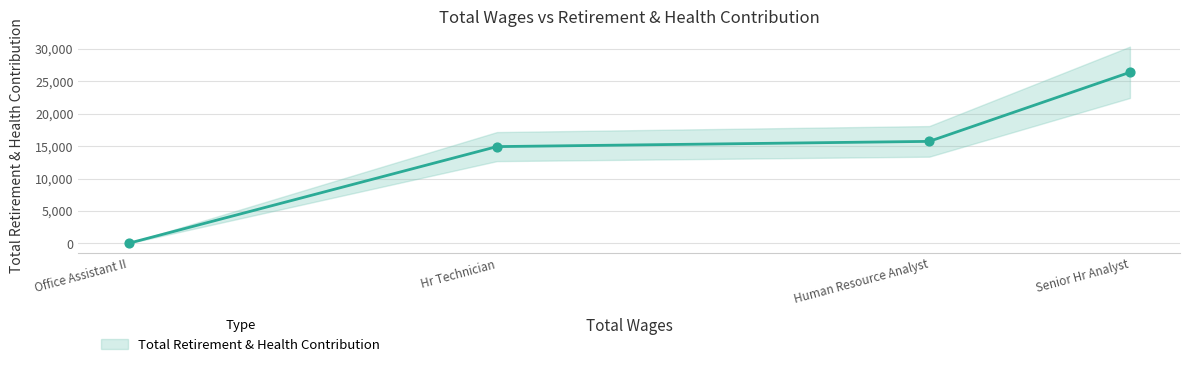

What is the change in value from Human Resource Analyst to Hr Technician?

-806